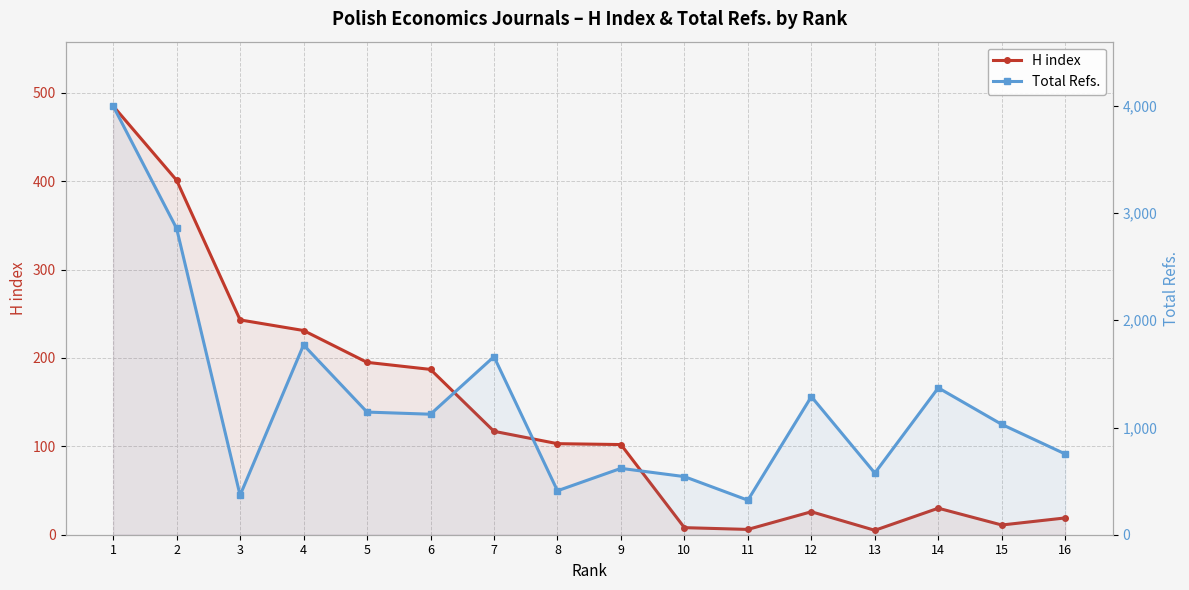

Reading left to right, extract all data points from this chart.

H index: 1=485	2=401	3=243	4=231	5=195	6=187	7=117	8=103	9=102	10=8	11=6	12=26	13=5	14=30	15=11	16=19
Total Refs.: 1=3999	2=2857	3=368	4=1770	5=1144	6=1124	7=1661	8=410	9=619	10=542	11=322	12=1288	13=575	14=1370	15=1029	16=753